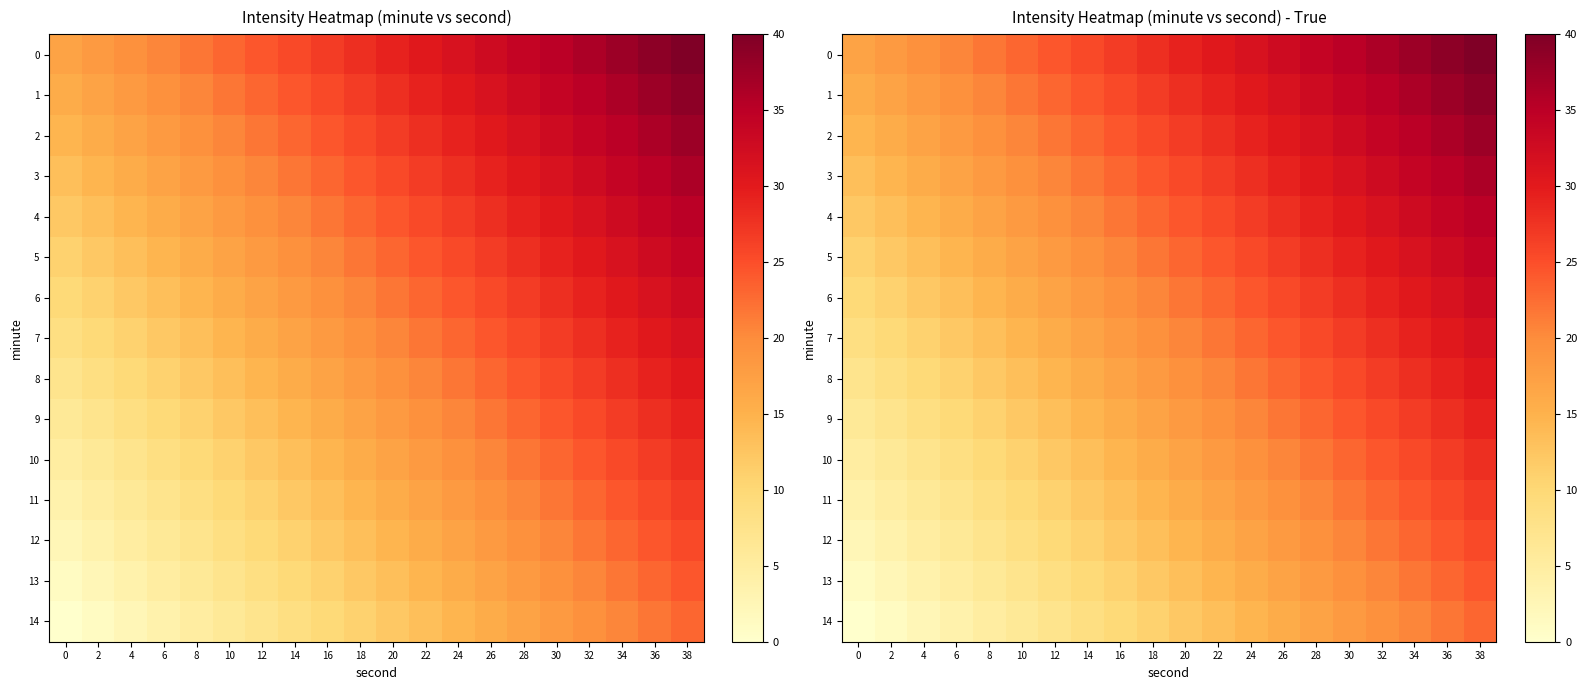

Is it true that 2 equals 29.1 at 24?

True